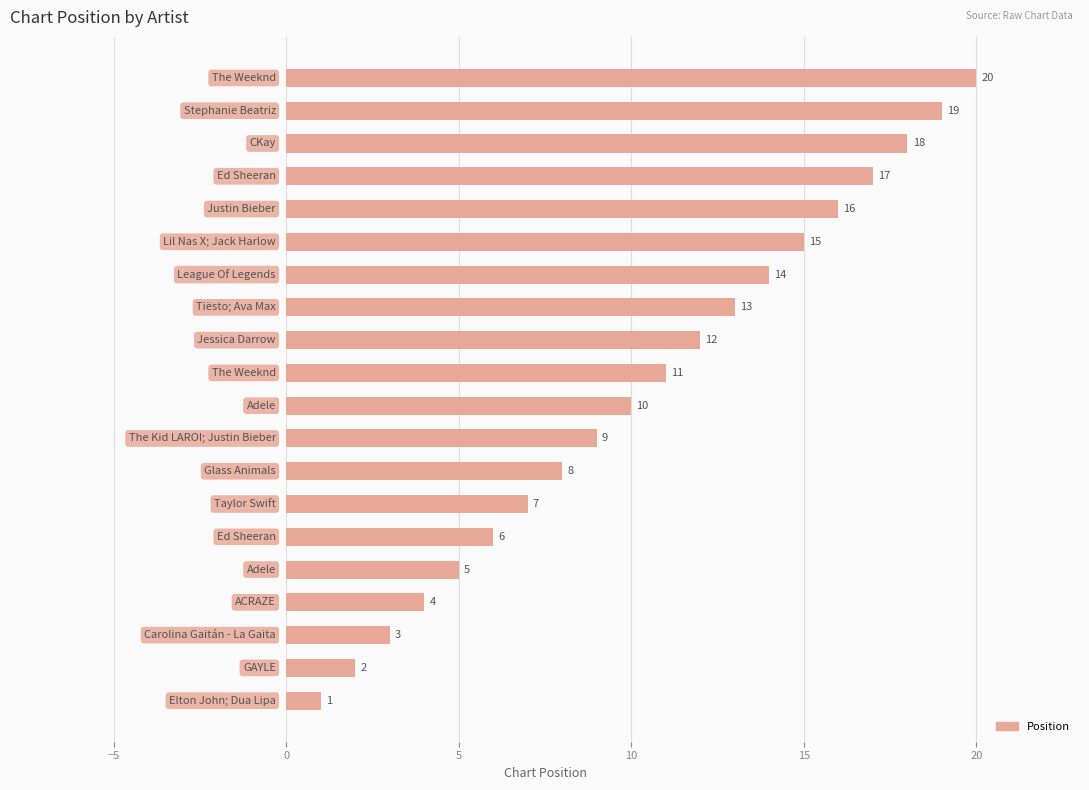

What is the difference between the second highest and minimum values?

18